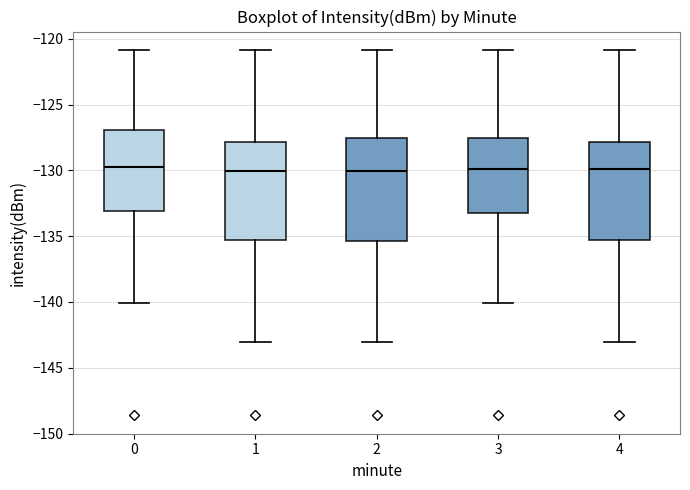

Reading left to right, transcribe this box plot: for each box, give where its median line is, the range the box spans, and where its two whiskers end, as read against the y-axis. The values are not printed on the chart, so give them approximately, as read against the axis.

0: median -130.0, box -133.0 to -127.0, whiskers -140.0 to -121.0
1: median -130.0, box -135.5 to -128.0, whiskers -143.0 to -121.0
2: median -130.0, box -135.5 to -127.5, whiskers -143.0 to -121.0
3: median -130.0, box -133.0 to -127.5, whiskers -140.0 to -121.0
4: median -130.0, box -135.5 to -128.0, whiskers -143.0 to -121.0